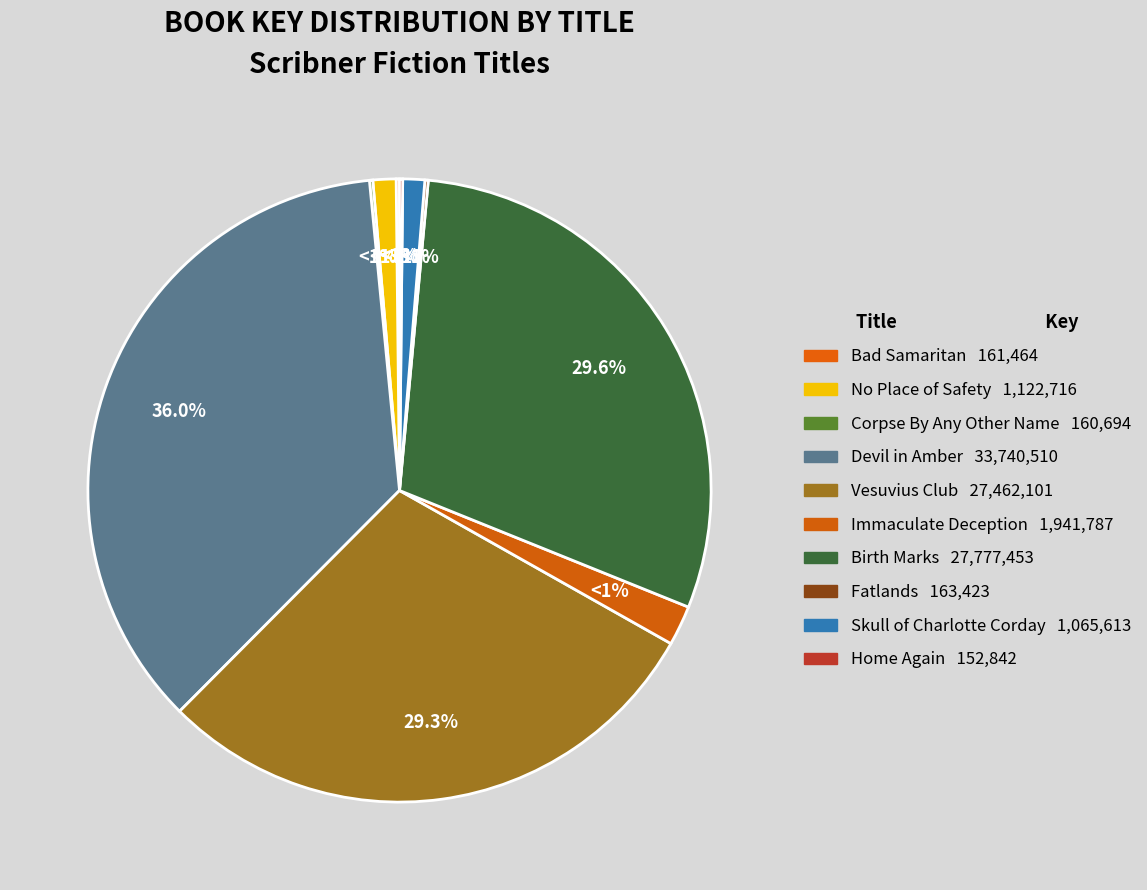

What percentage is NOT represented by Birth Marks?

70.4%